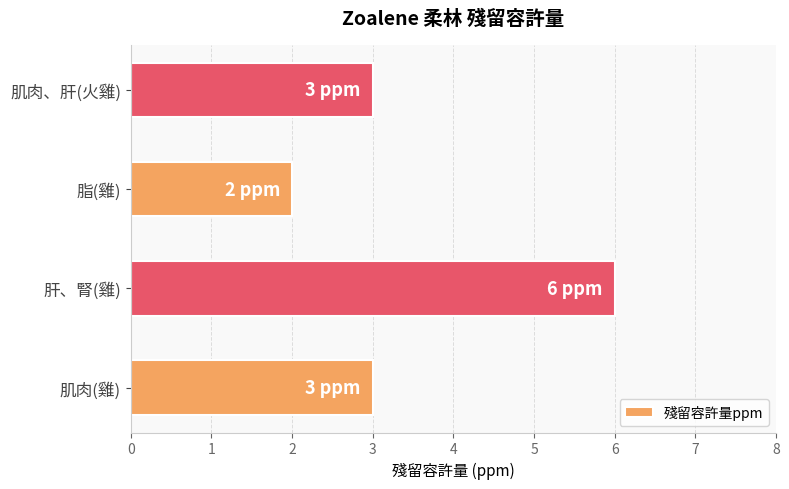

Is it true that the value at 脂(雞) is 1?

False